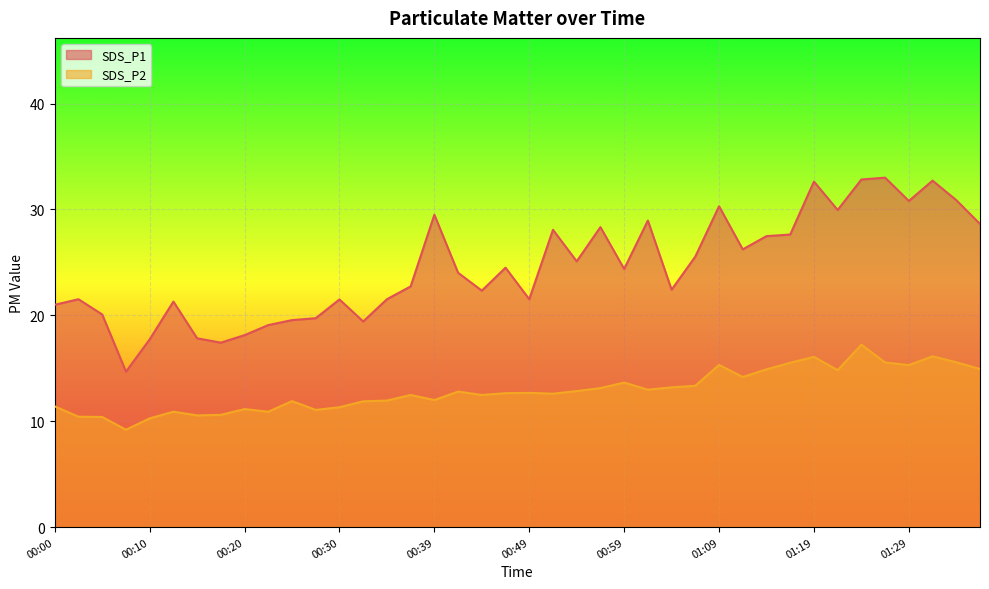

In SDS_P1, how many points are higher than both neighbors (excluding endpoints)?

12